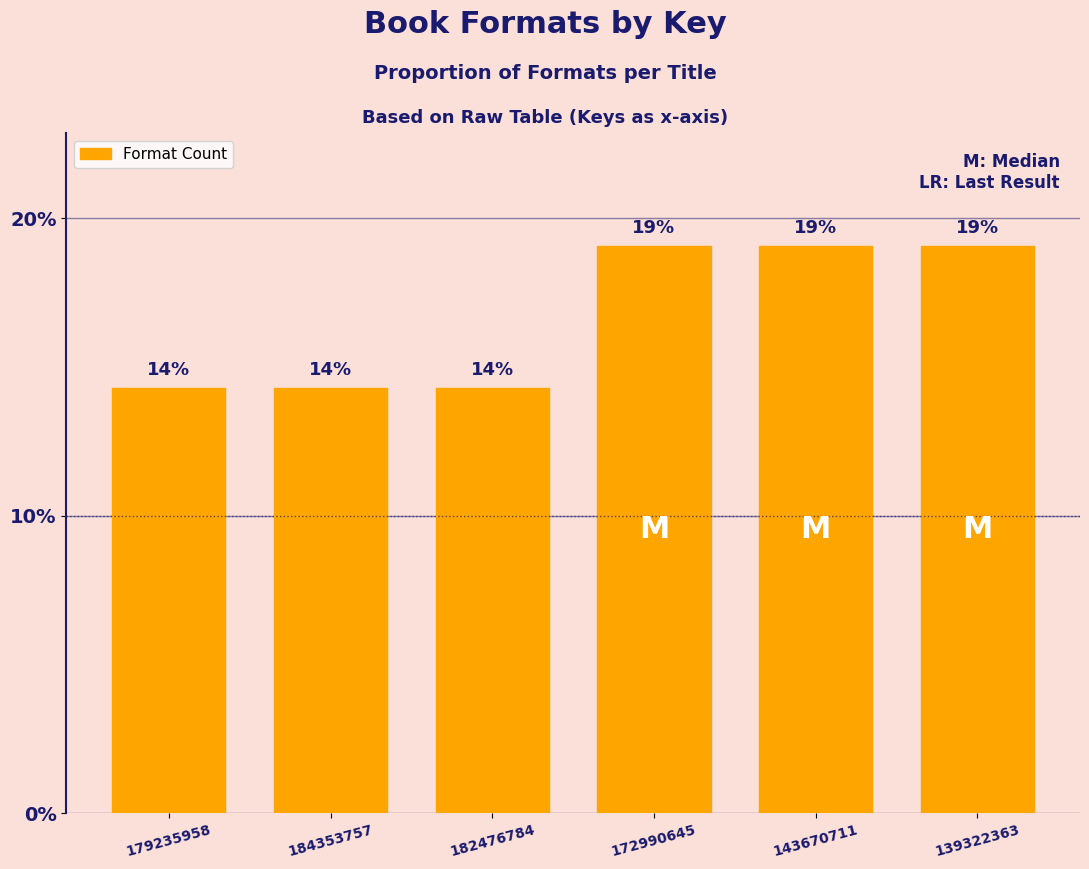

The value at 139322363 is 19.0. True or false?

True